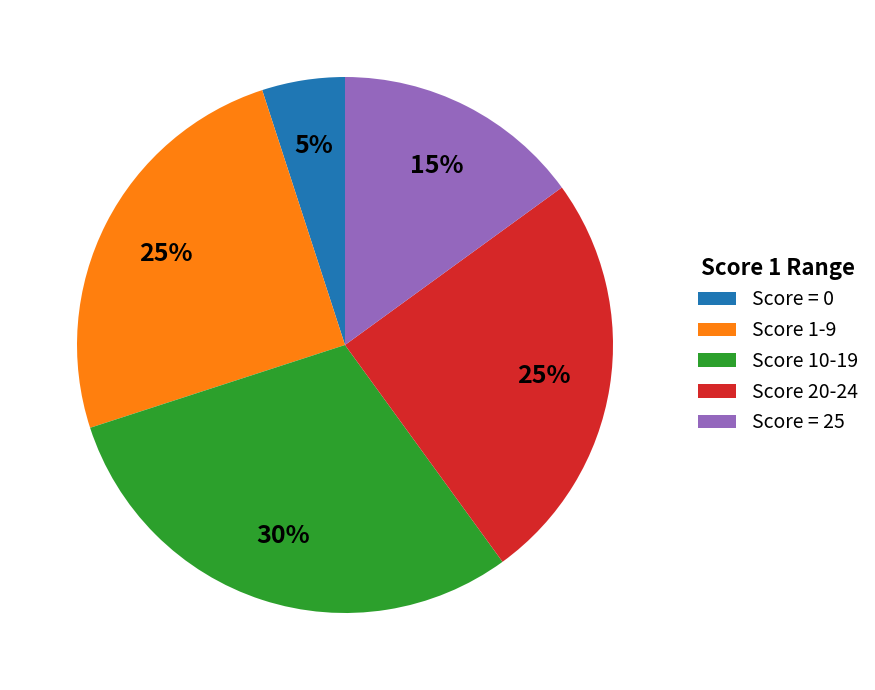

Is the sum of Score 1-9 and Score = 25 greater than half?

No